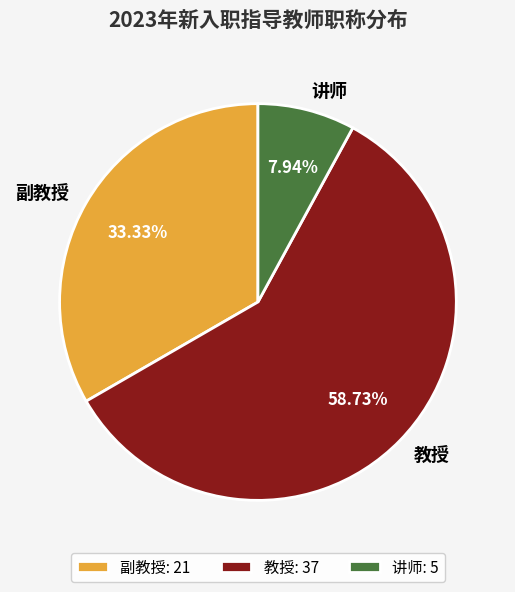

The 讲师 slice represents 8% of the pie. True or false?

True